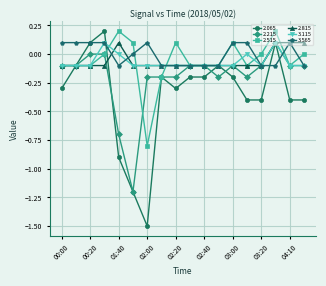

Which series has the largest range (max minus min)?

2.065